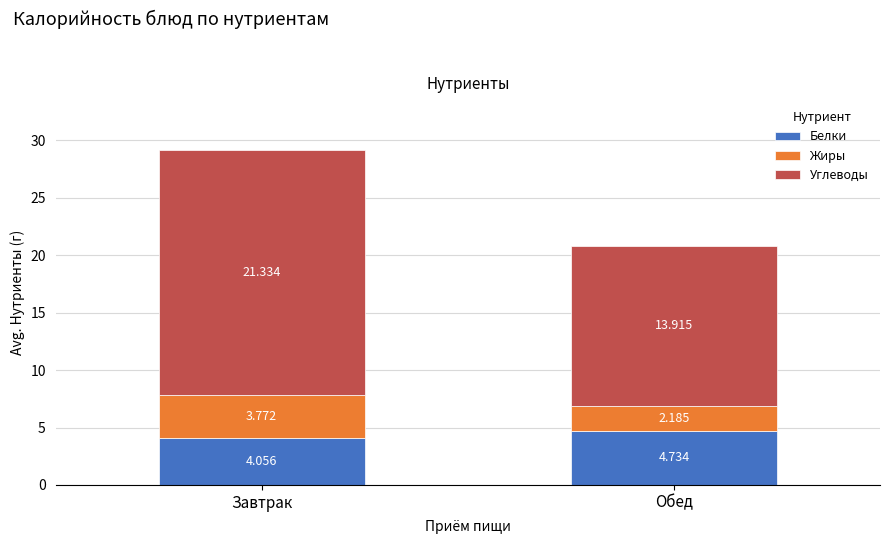

How many bars are there in total?

2